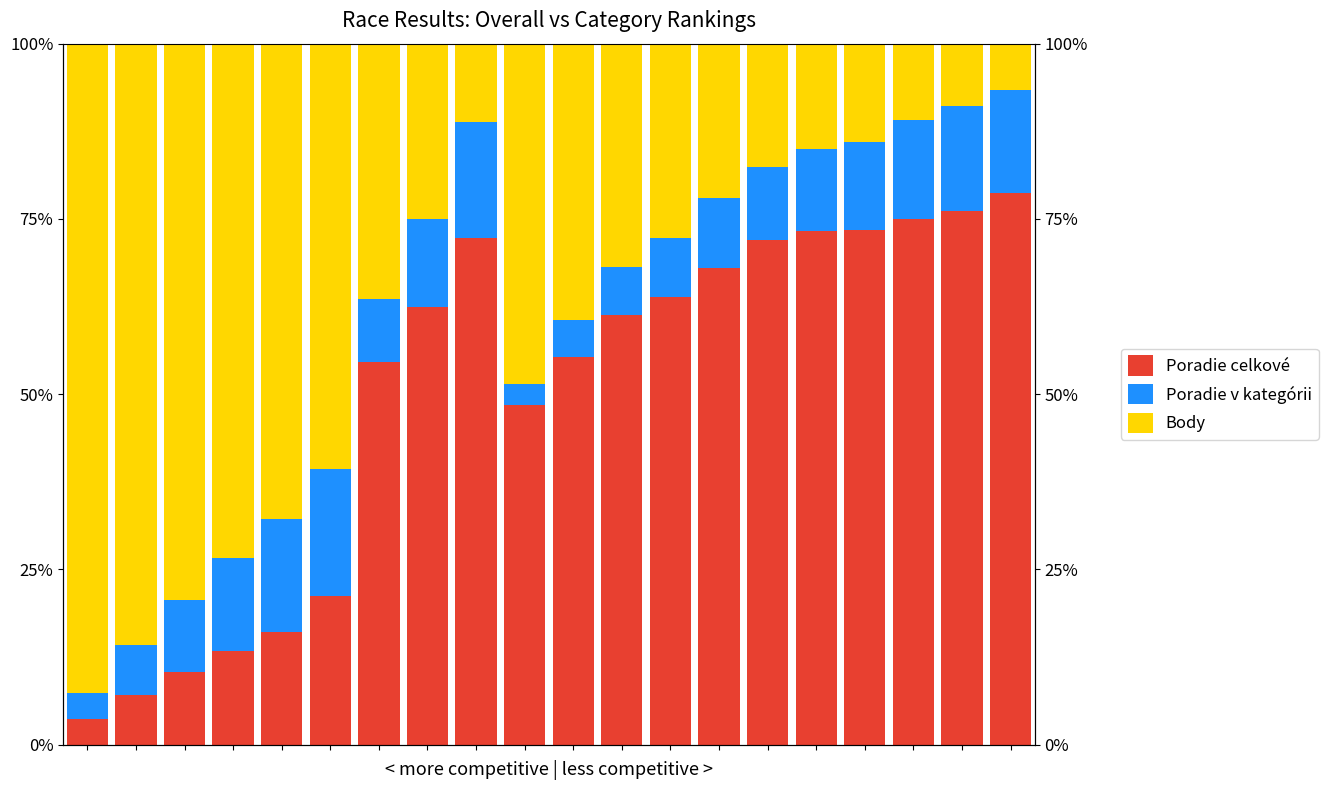

Are the bars horizontal?

No